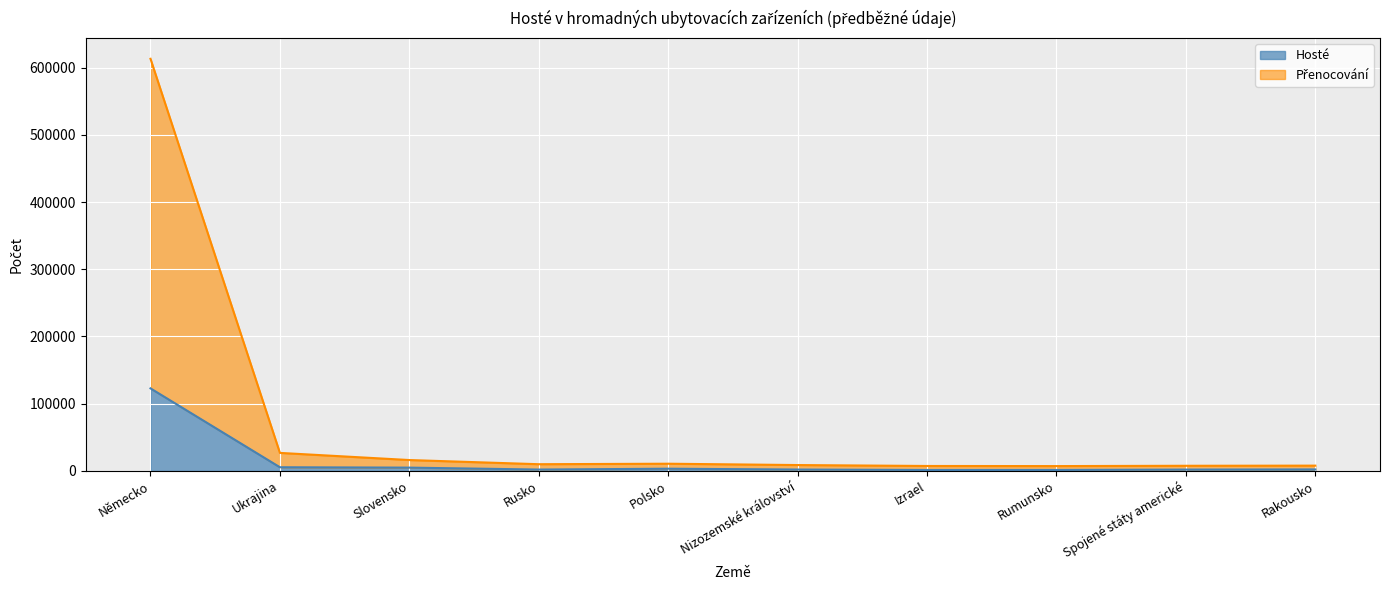

What position from the left is Ukrajina?

2